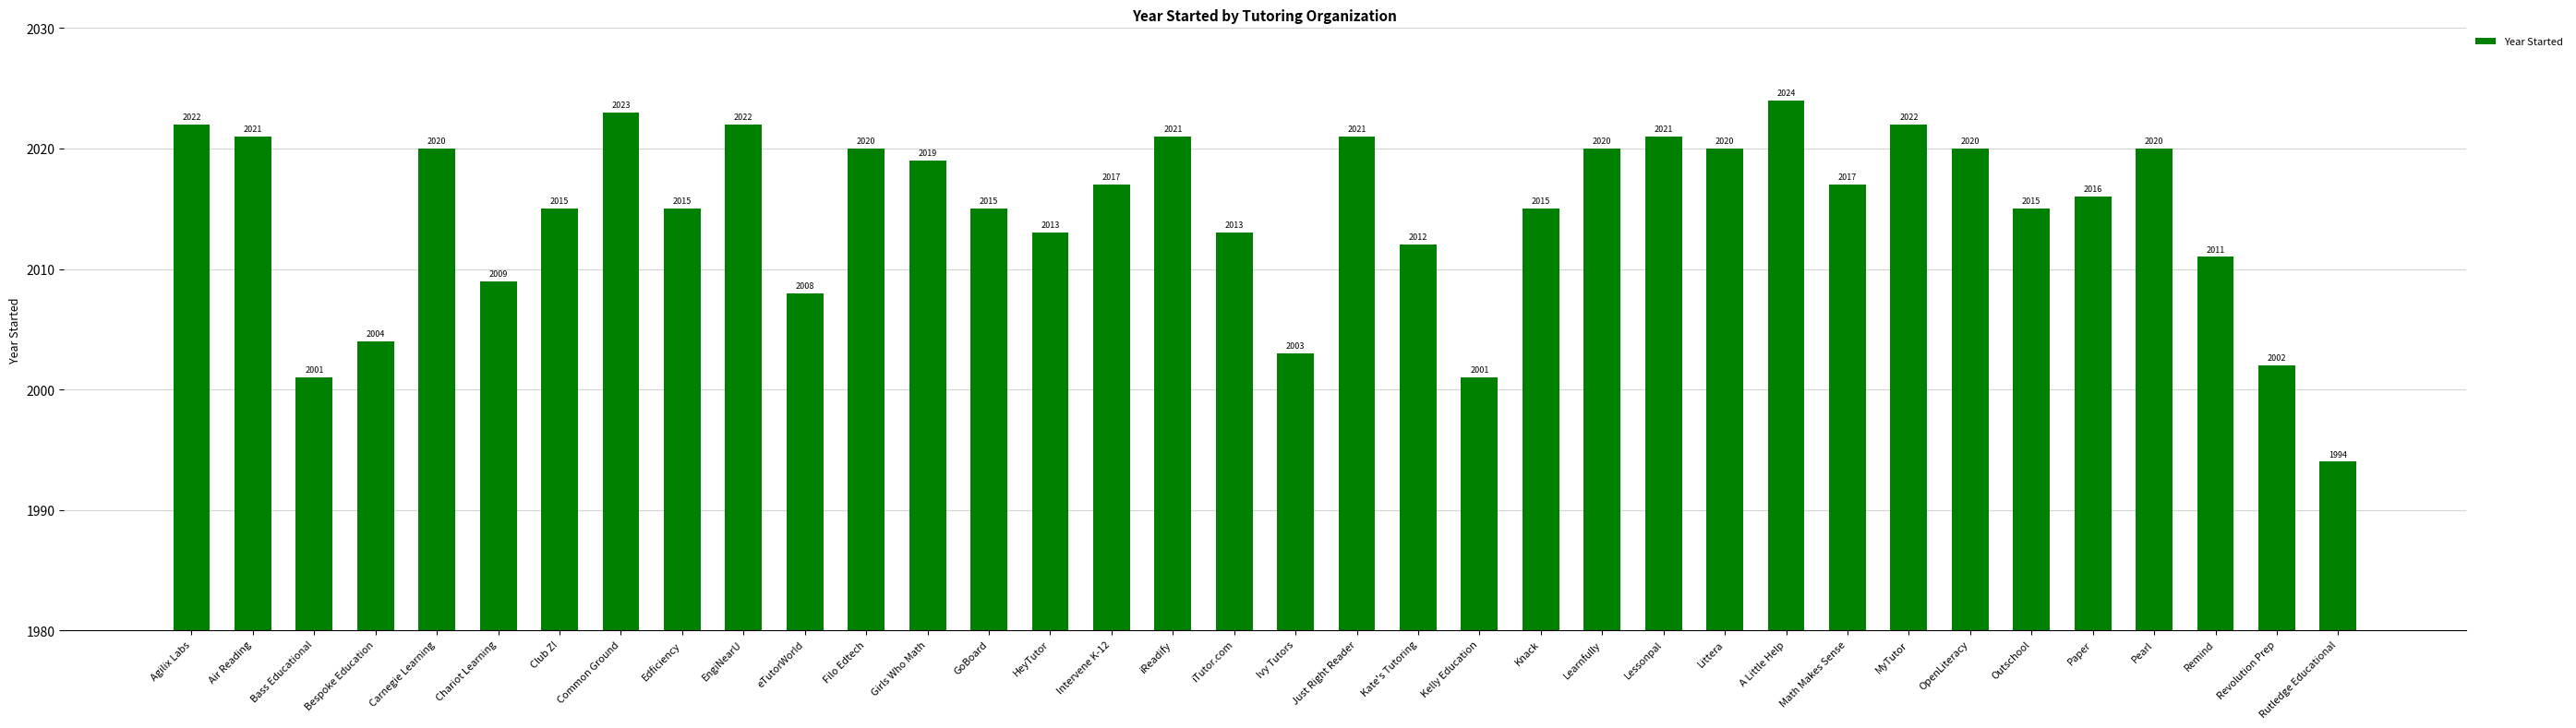

At which label does the data first exceed 2017?

Agilix Labs